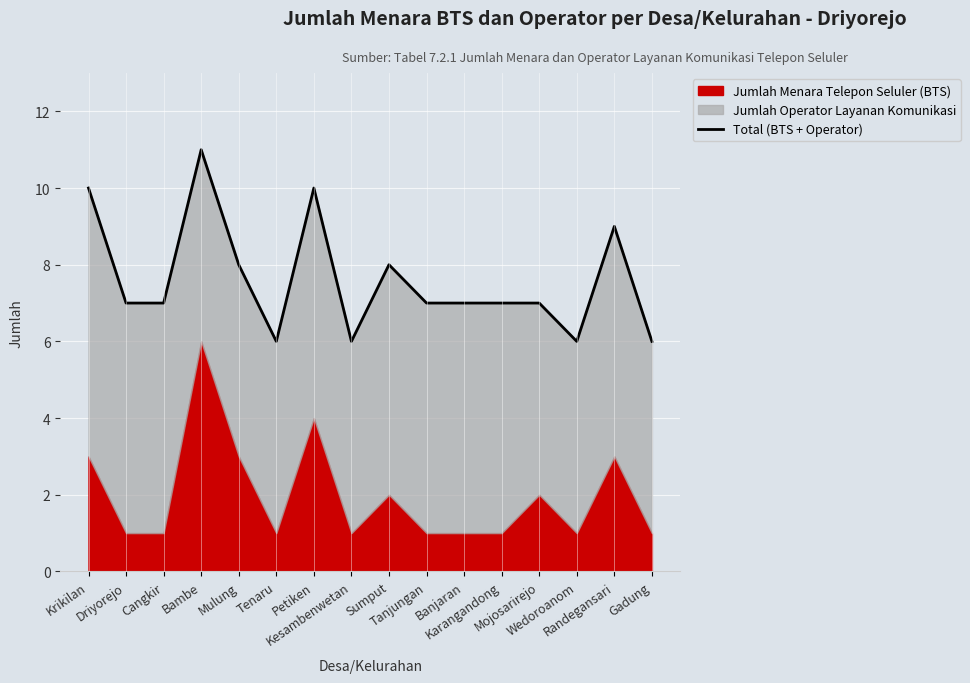

What is the smallest value displayed?

6